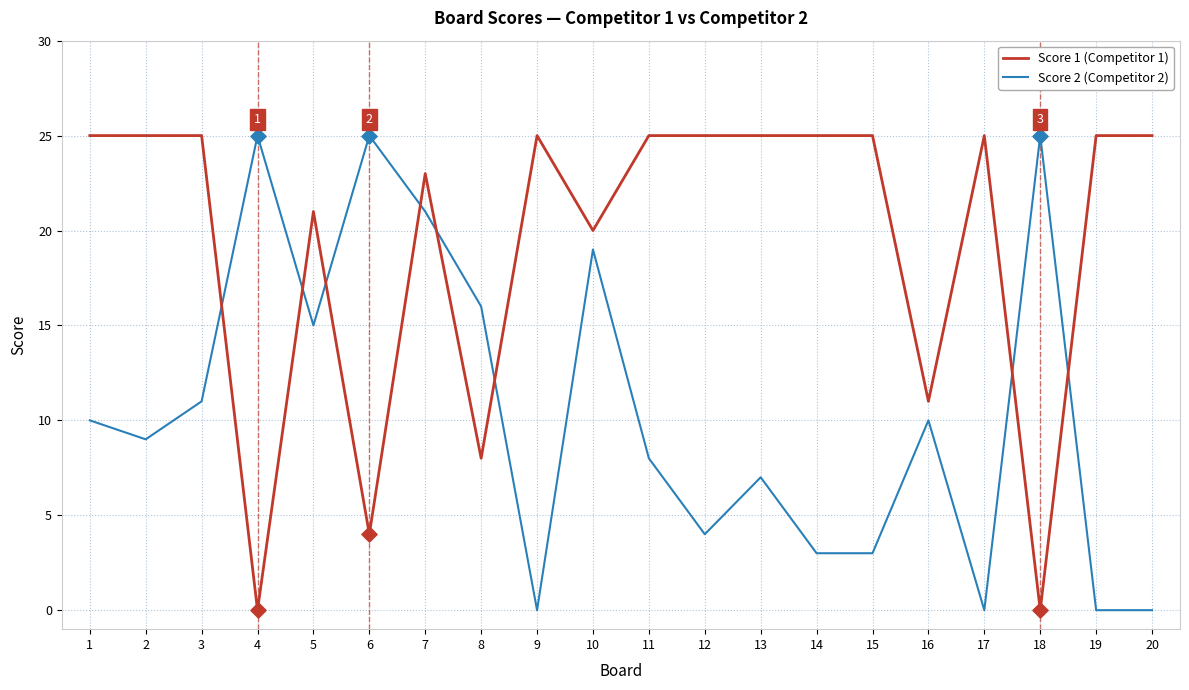

What is the spread (max minus min) of values at 12?

21